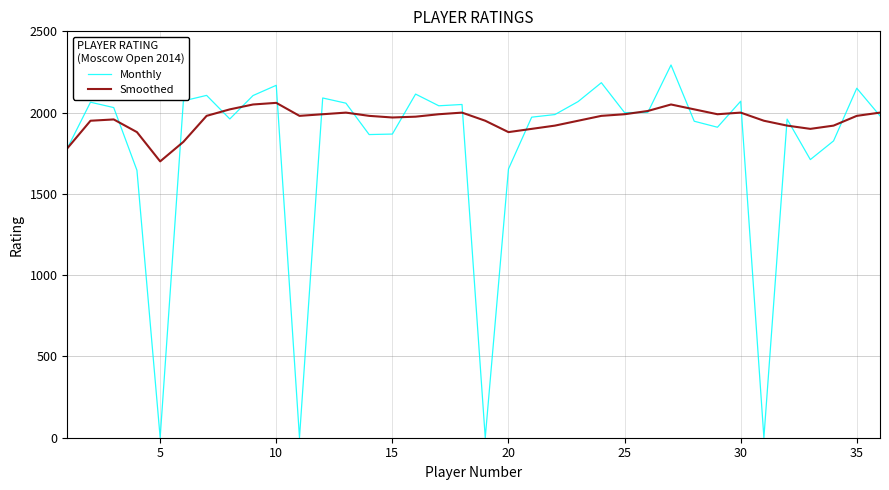

Which series has the widest spread of values?

Monthly